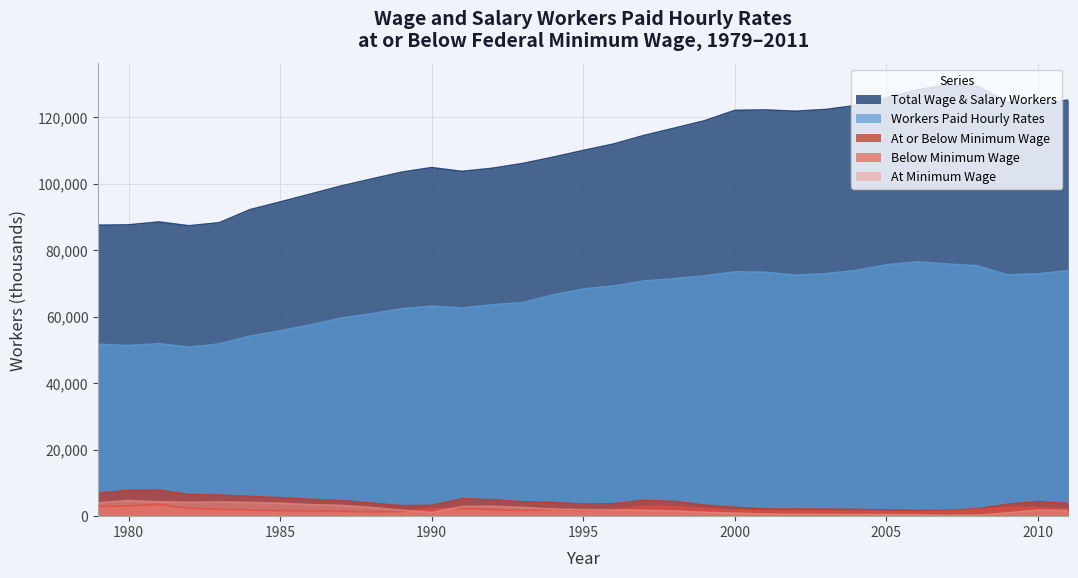

What is the difference between the maximum and minimum values in the At Minimum Wage series?

4419